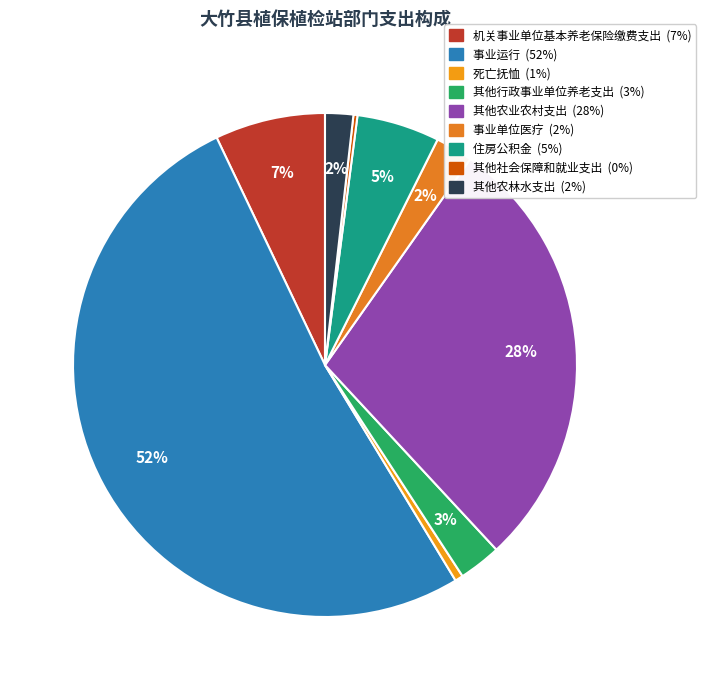

Between 其他农林水支出 and 其他行政事业单位养老支出, which is larger?

其他行政事业单位养老支出